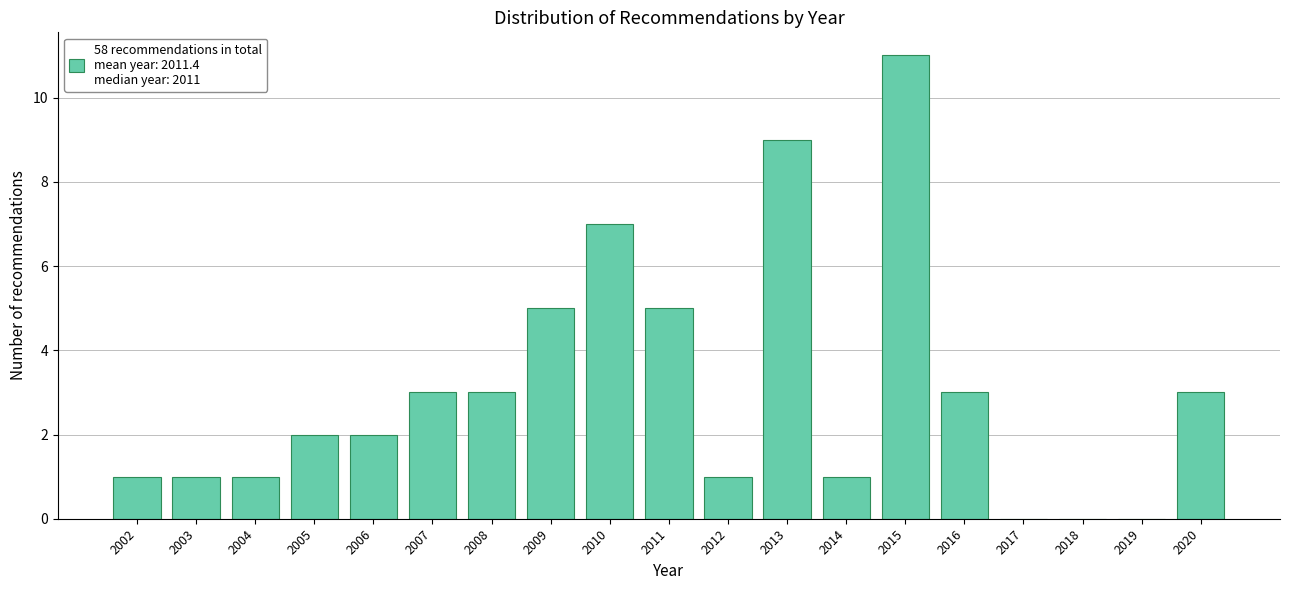

Reading right to left, list all the values displayed in this chart.

2020=3	2019=0	2018=0	2017=0	2016=3	2015=11	2014=1	2013=9	2012=1	2011=5	2010=7	2009=5	2008=3	2007=3	2006=2	2005=2	2004=1	2003=1	2002=1